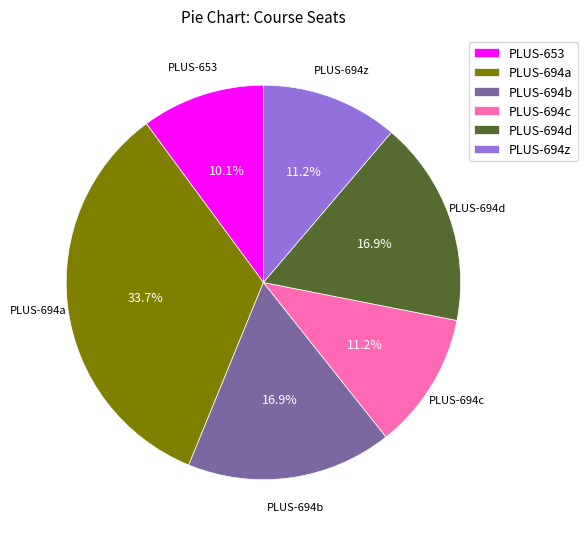

What percentage is the PLUS-653 slice, to the nearest percent?

10%